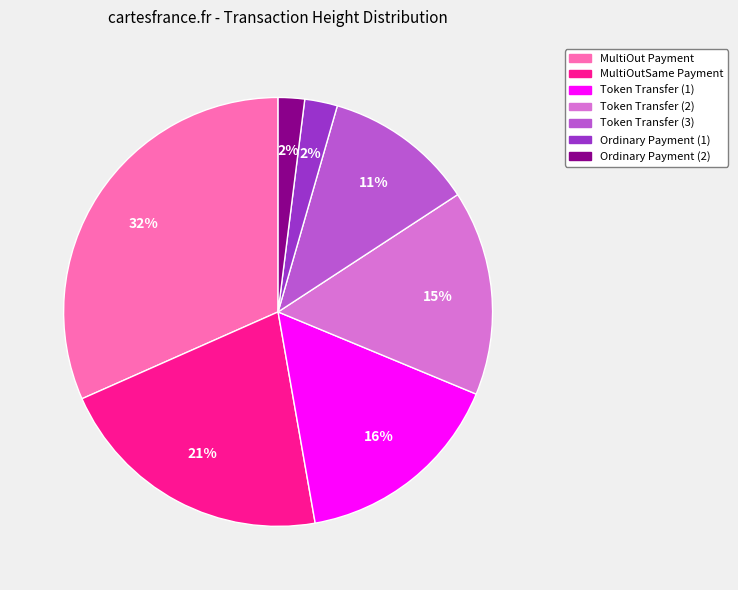

Is it true that MultiOutSame Payment is 8% of the pie?

False